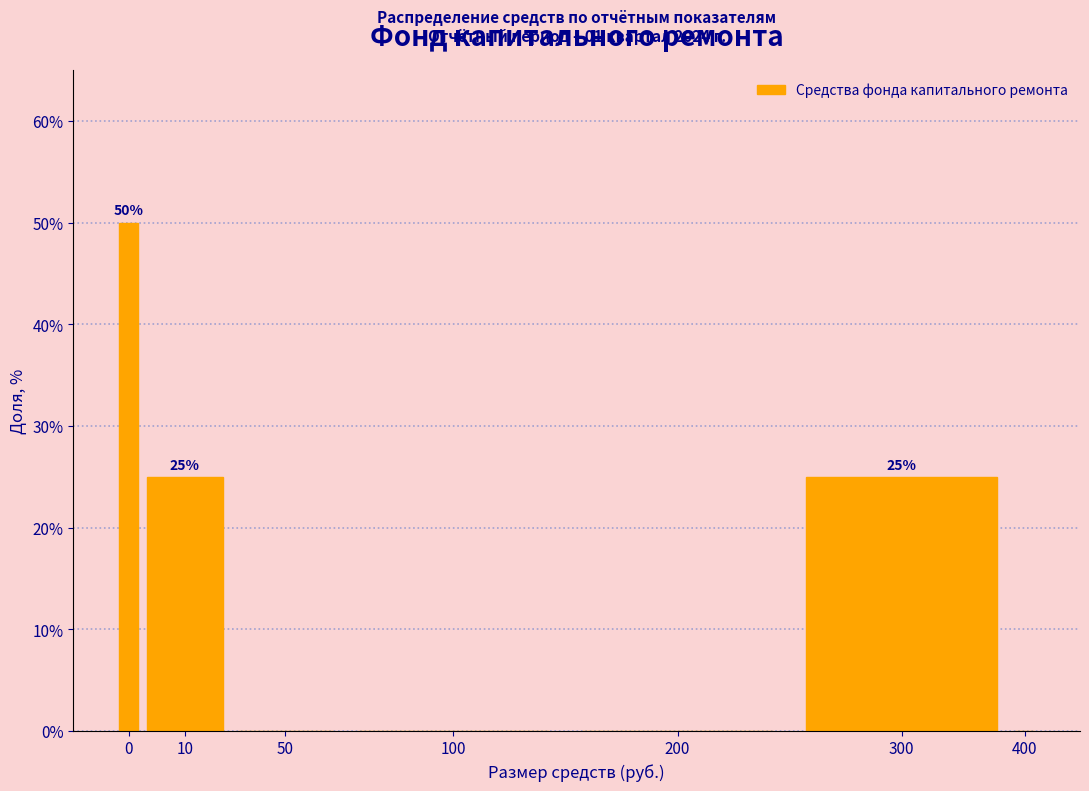

Reading right to left, extract all data points from this chart.

400=0	300=25	200=0	100=0	50=0	10=25	0=50